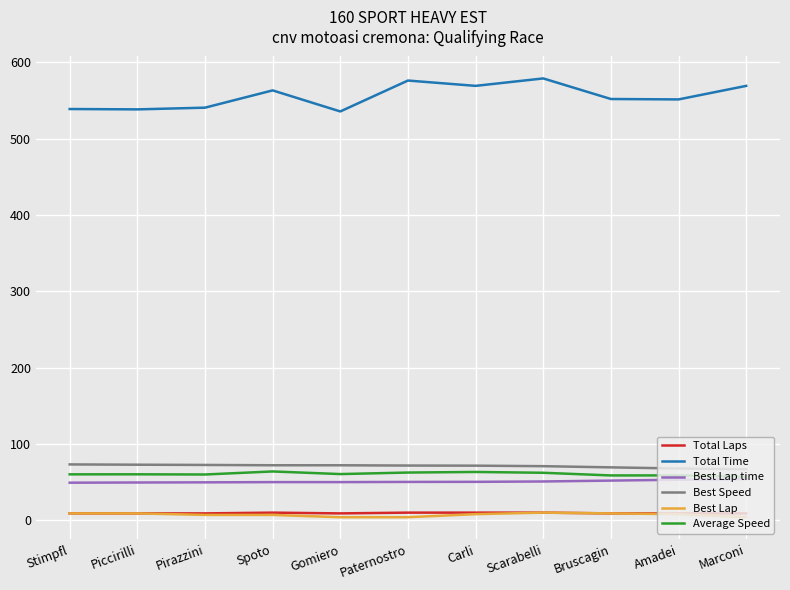

Which series has the largest total across all categories?

Total Time